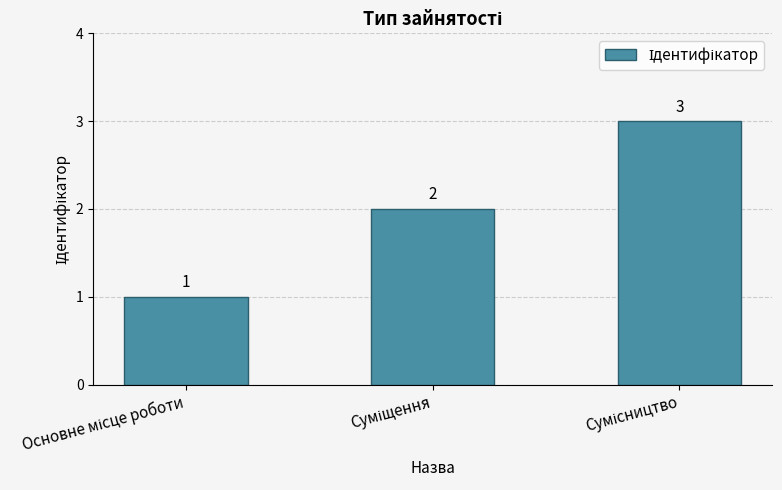

What is the sum of all values?

6